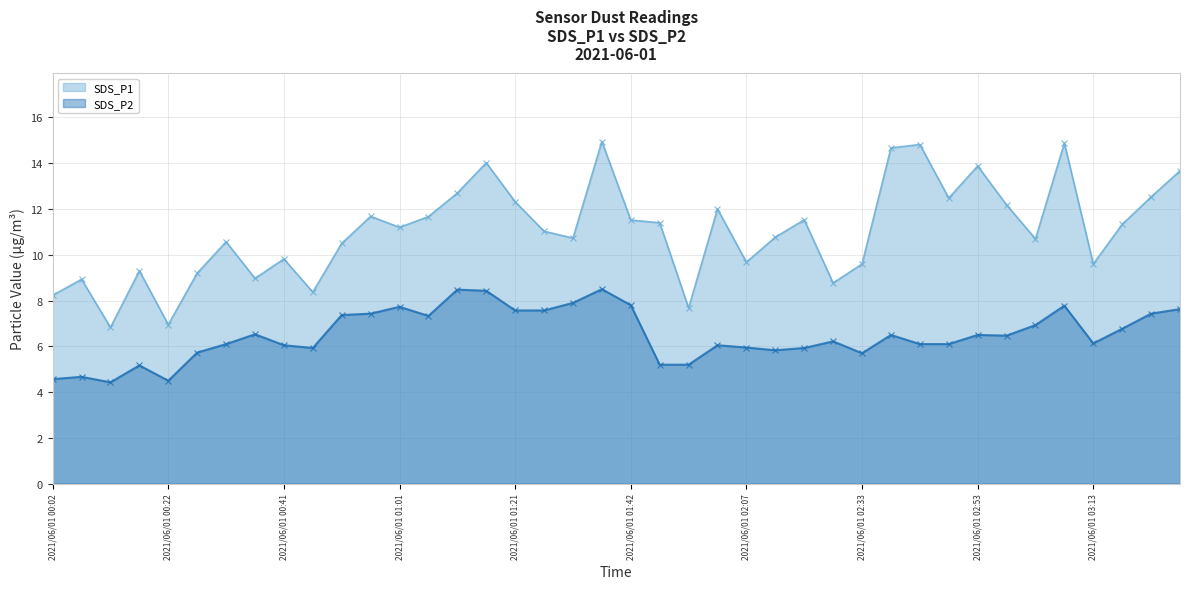

True or false: SDS_P2 and SDS_P1 intersect in this chart.

False